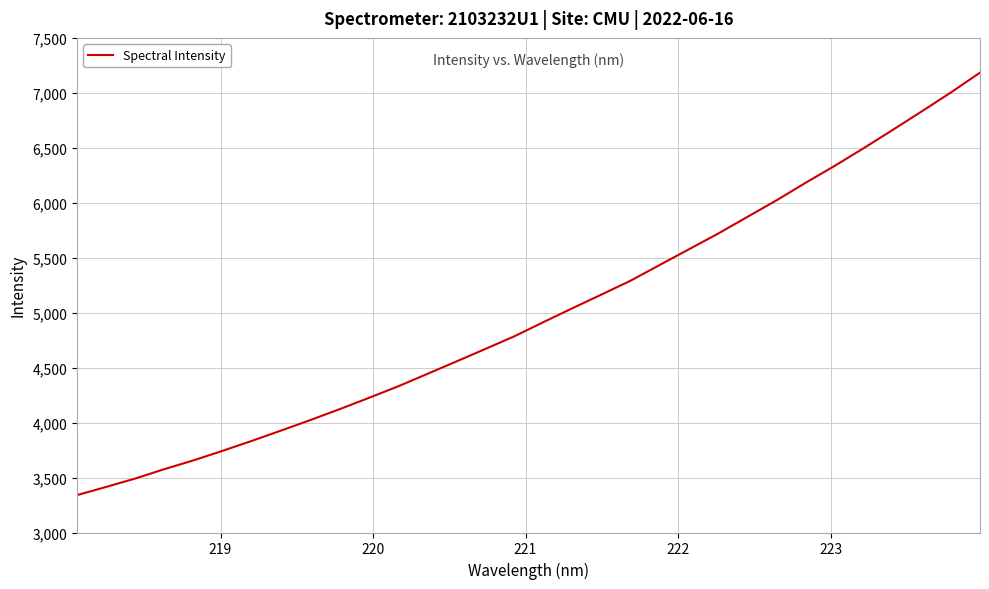

What is the greatest value displayed?

7183.9